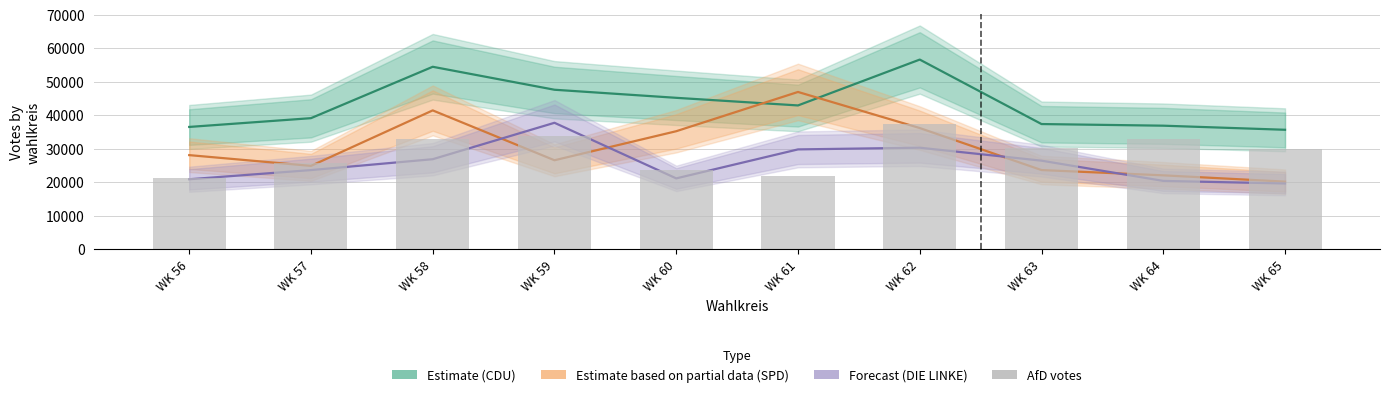

What is the difference between the maximum and minimum values in the DIE LINKE (Forecast) series?

18138